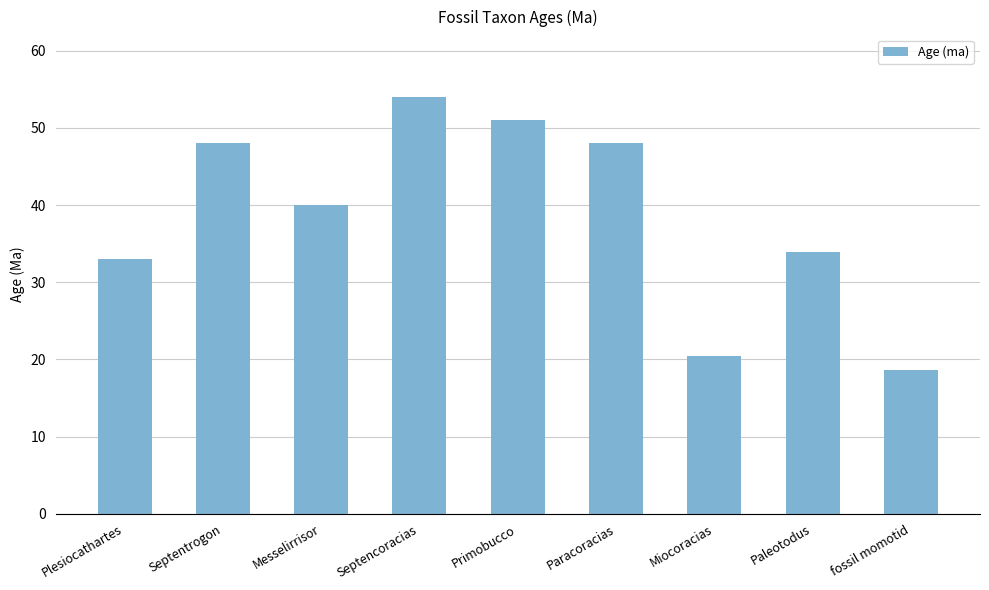

Reading right to left, extract all data points from this chart.

18.6	33.9	20.4	48.0	51.0	54.0	40.0	48.0	33.0